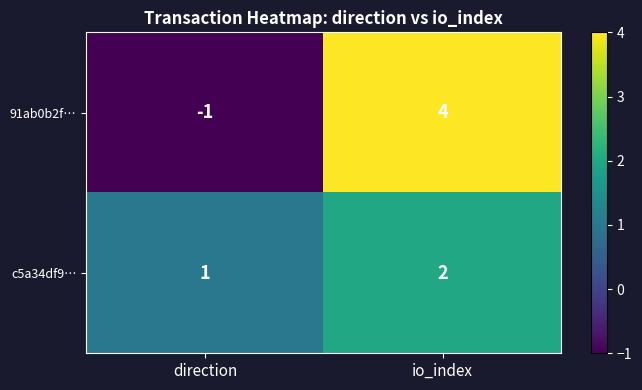

At which label is c5a34df9… closest to 1?

direction